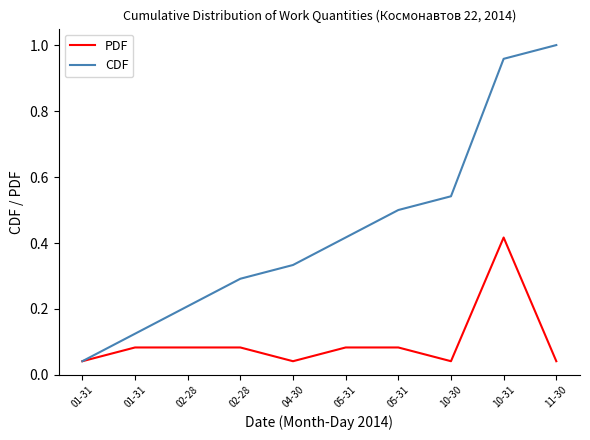

What is the label of the 5th point from the left?

04-30